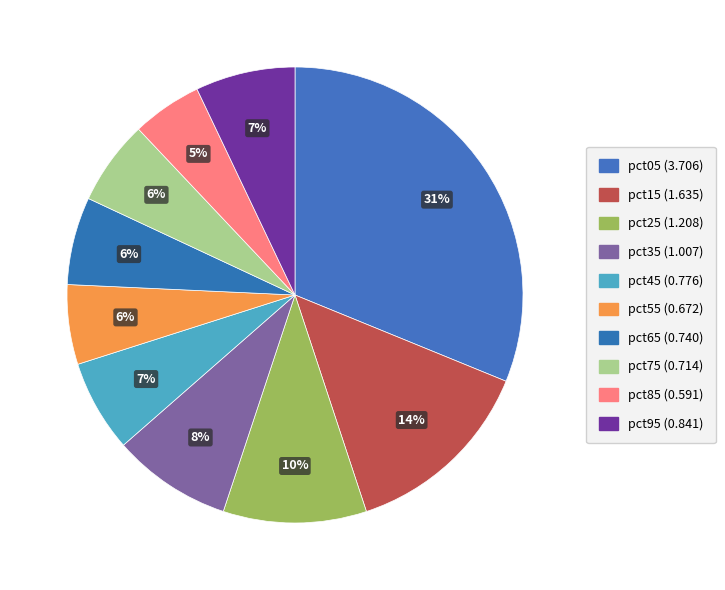

Is there a majority slice in this chart?

No